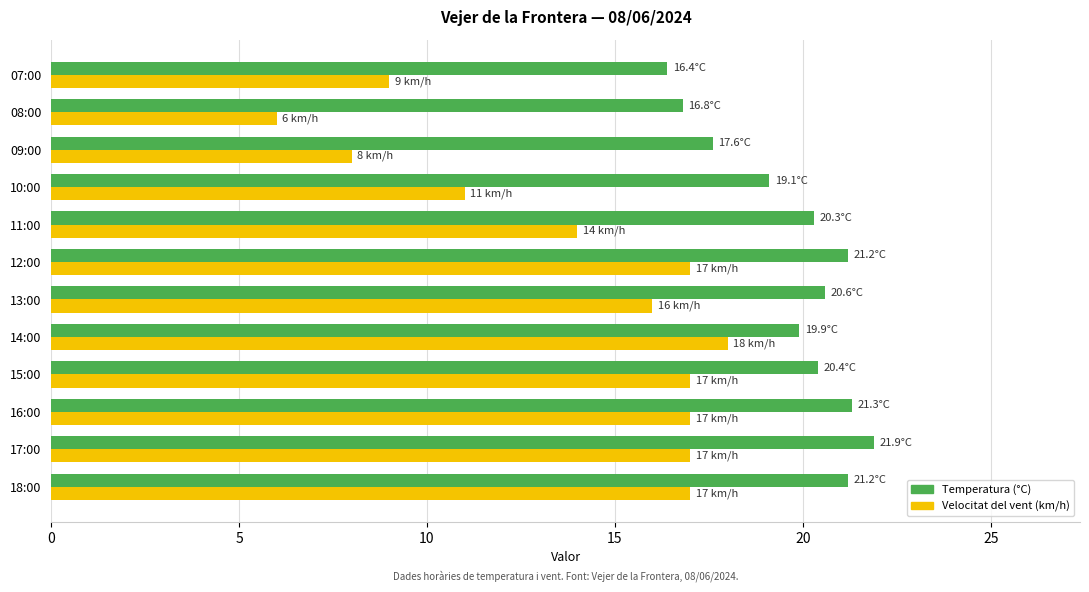

What is the difference between the maximum and second lowest values in the Temperatura (°C) series?

5.1